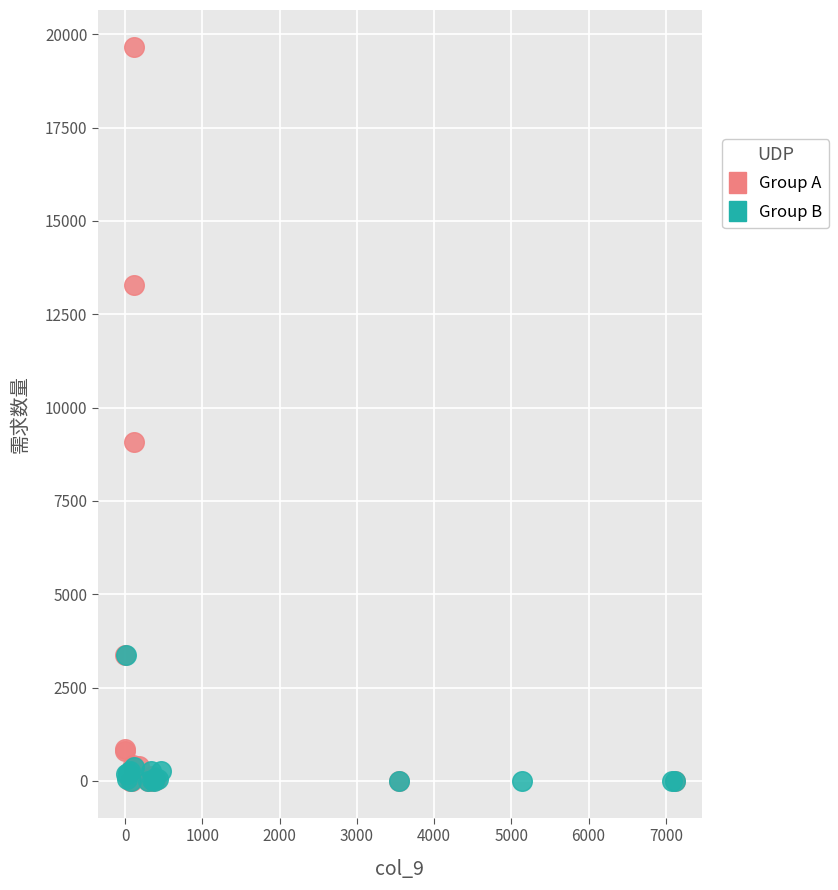

What are all the series names shown in the legend?

Group A, Group B